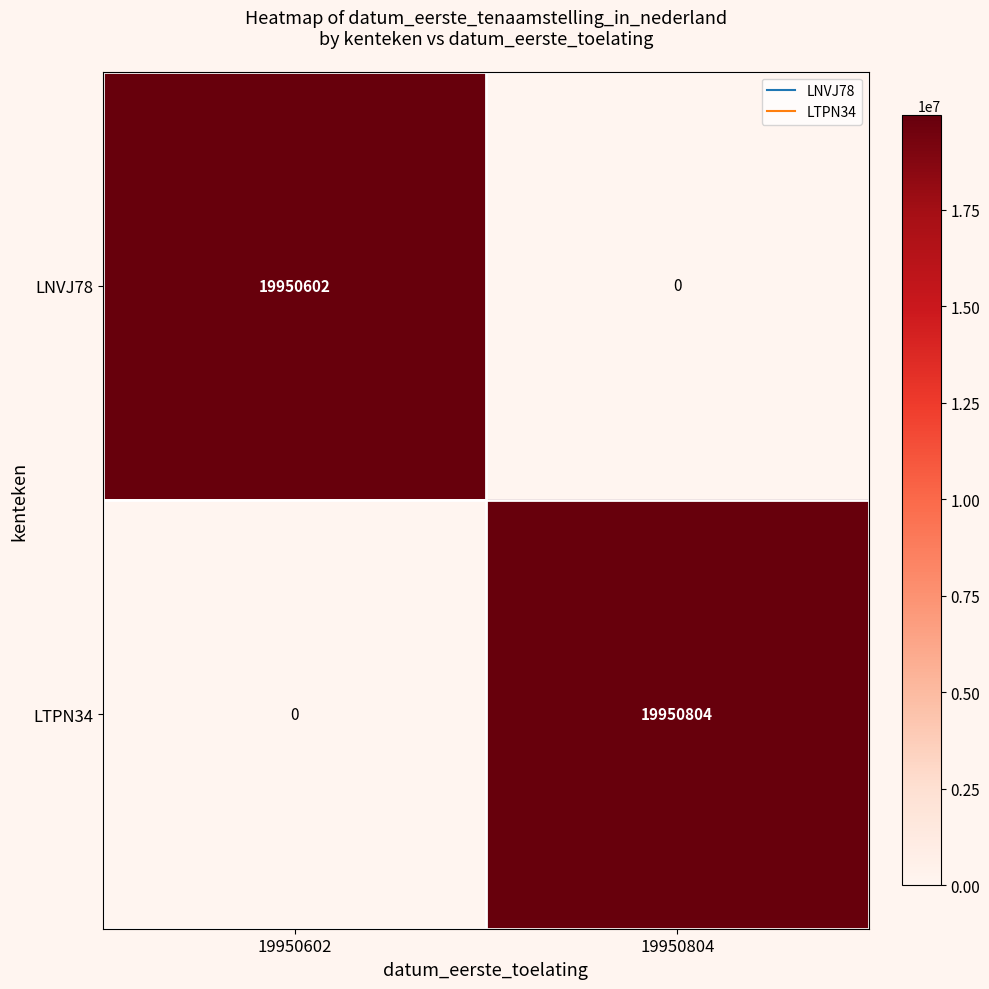

What is the spread (max minus min) of values at 19950602?

19950602